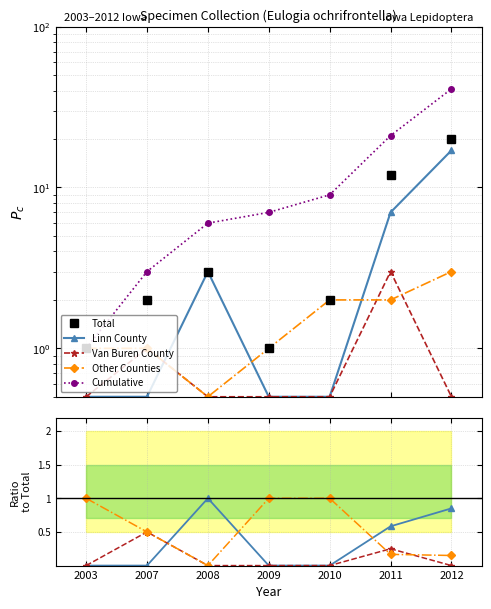

At 2011, list the series in order from largest to smallest.

Cumulative, Total, Linn County, Van Buren County, Other Counties